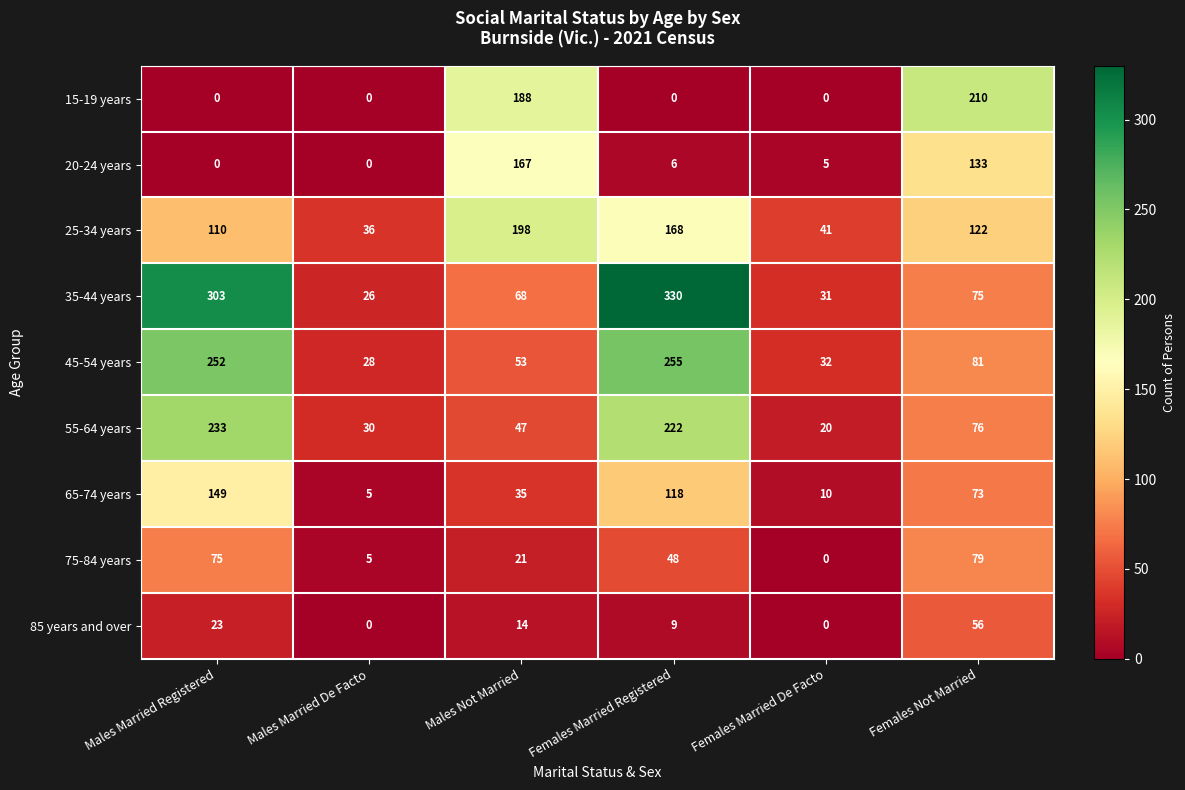

What is the sum of the 65-74 years values at Females Married De Facto and Females Married Registered?

128